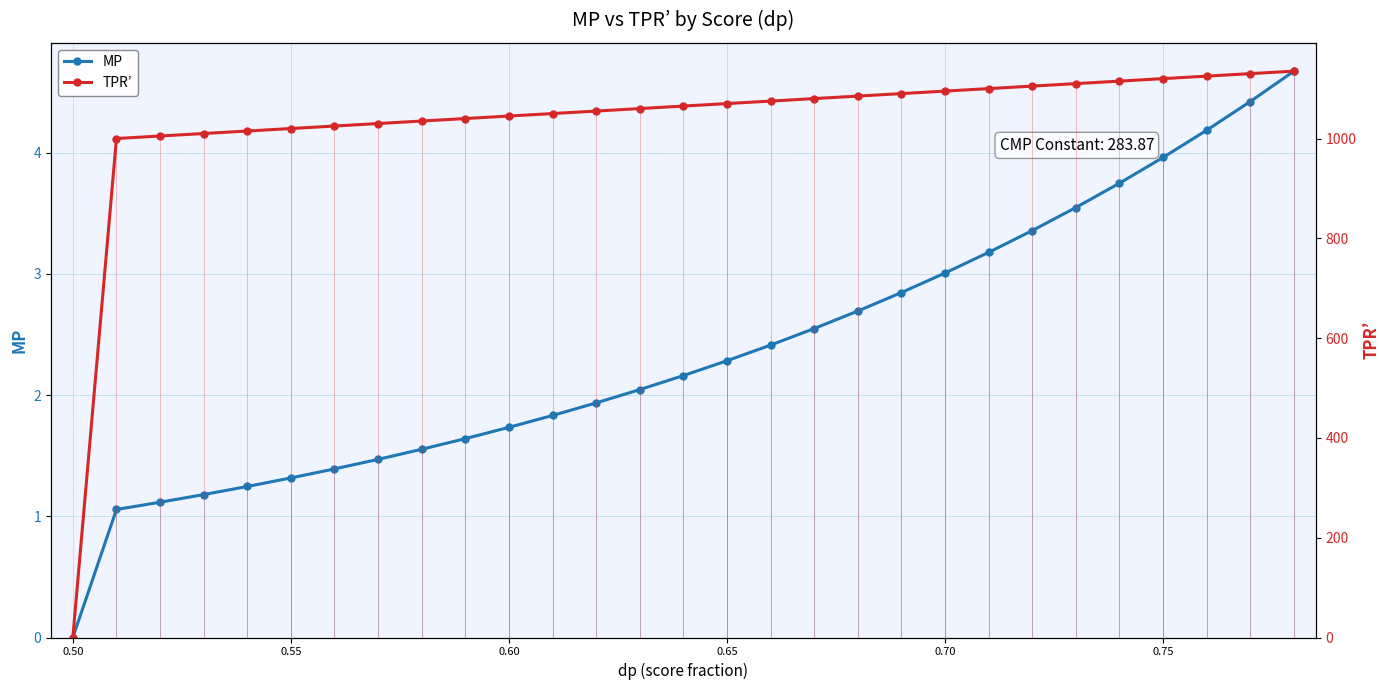

What are all the series names shown in the legend?

MP, TPR’